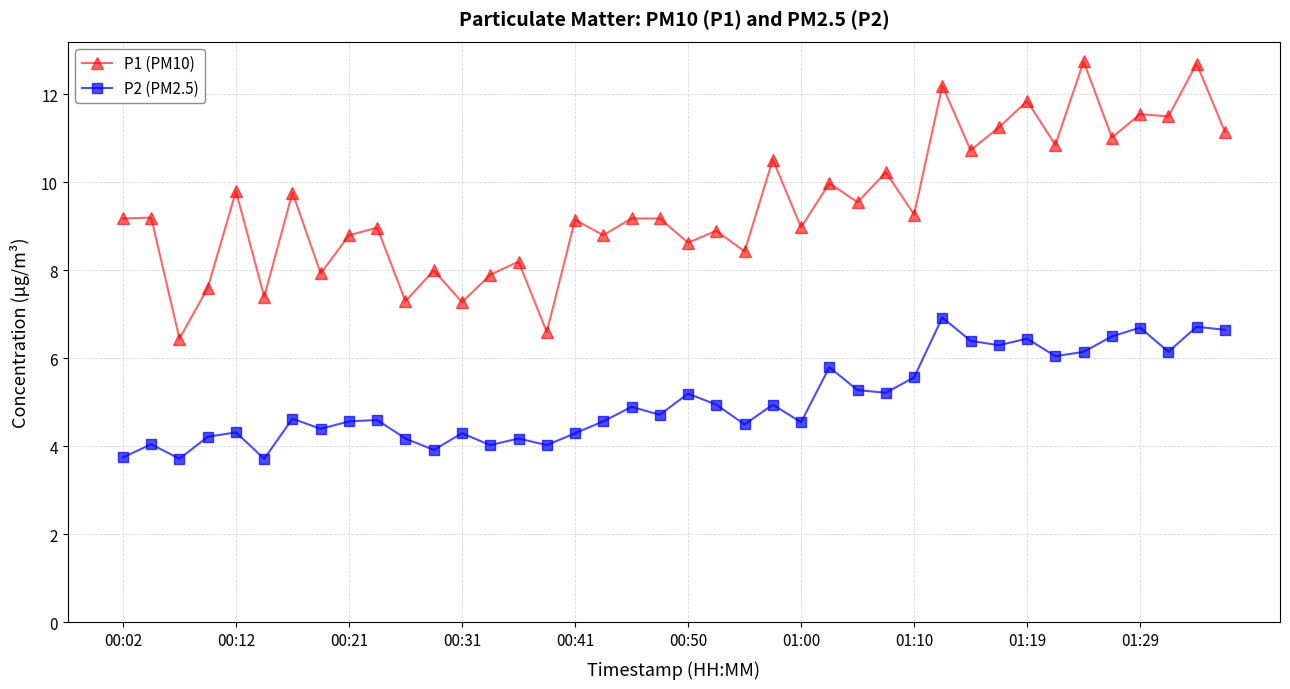

What is the value of the P1 (PM10) point at the 22nd from the left?

8.9